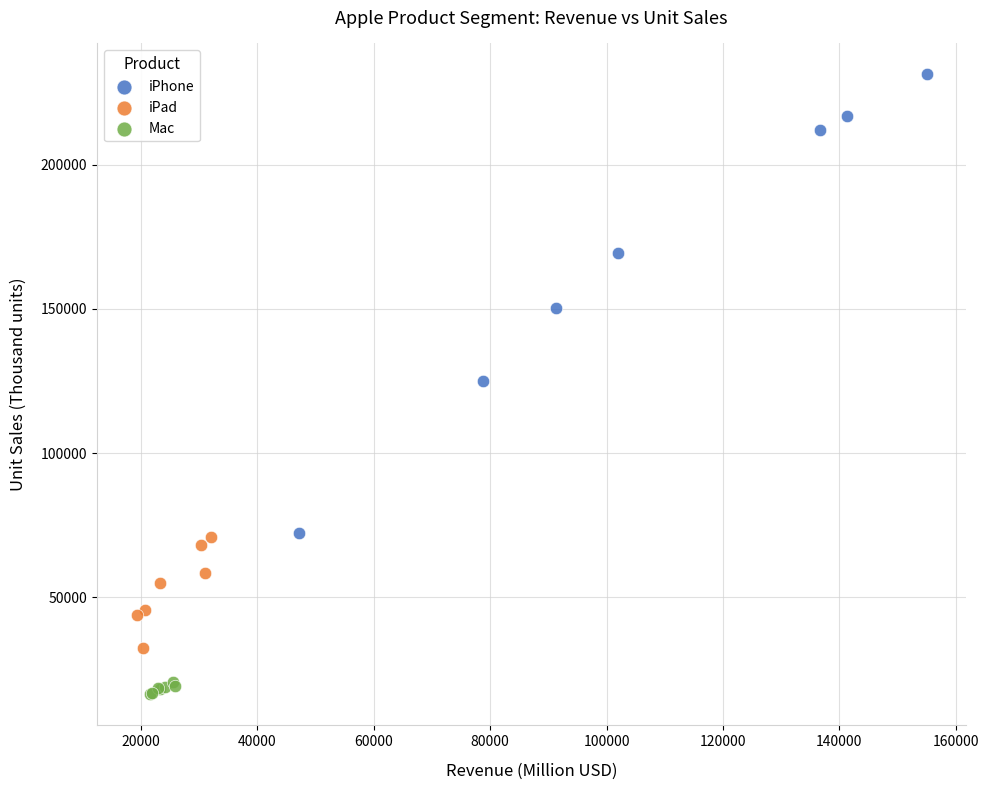

Which series has the largest Y range (max minus min)?

iPhone